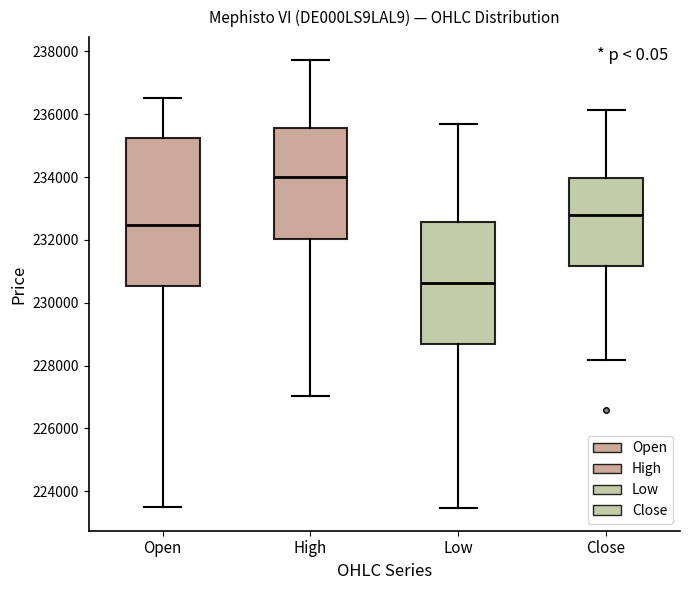

Reading left to right, transcribe this box plot: for each box, give where its median line is, the range the box spans, and where its two whiskers end, as read against the y-axis. The values are not printed on the chart, so give them approximately, as read against the axis.

Open: median 232400, box 230600 to 235200, whiskers 223400 to 236600
High: median 234000, box 232000 to 235600, whiskers 227000 to 237800
Low: median 230600, box 228600 to 232600, whiskers 223400 to 235600
Close: median 232800, box 231200 to 234000, whiskers 228200 to 236200